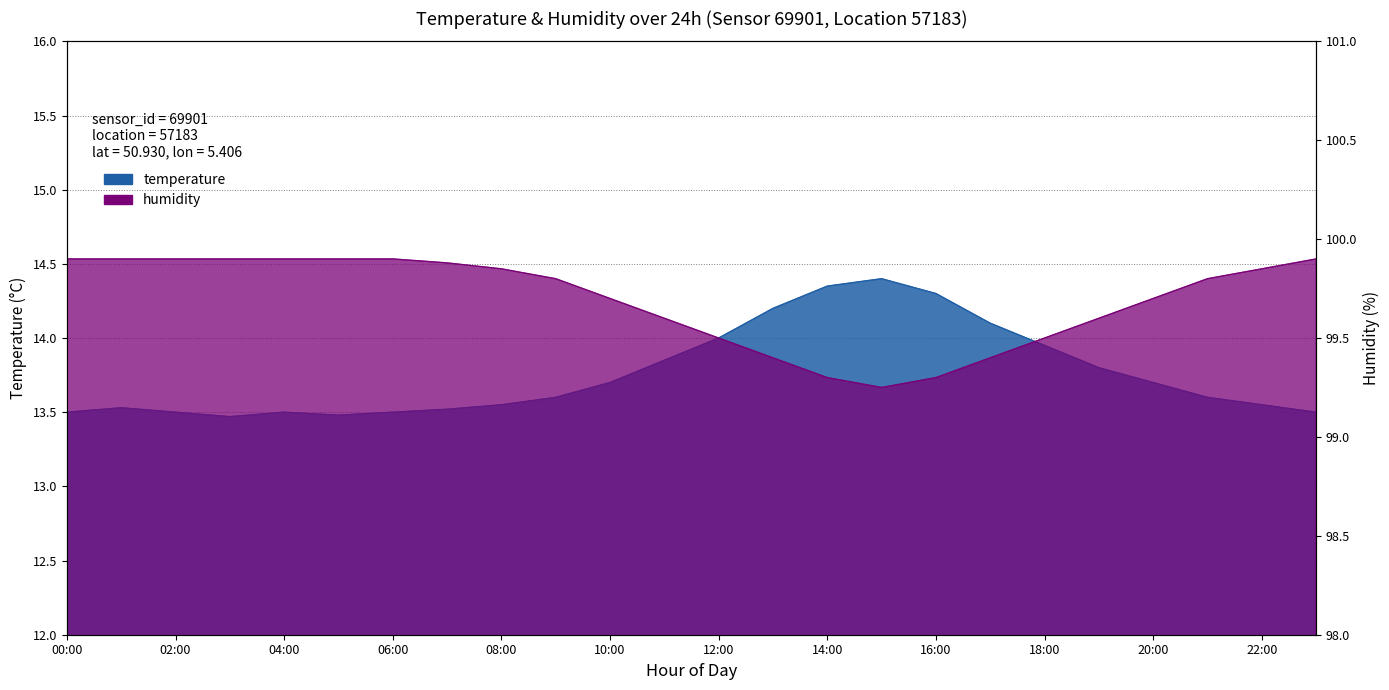

At 09:00, list the series in order from largest to smallest.

humidity, temperature